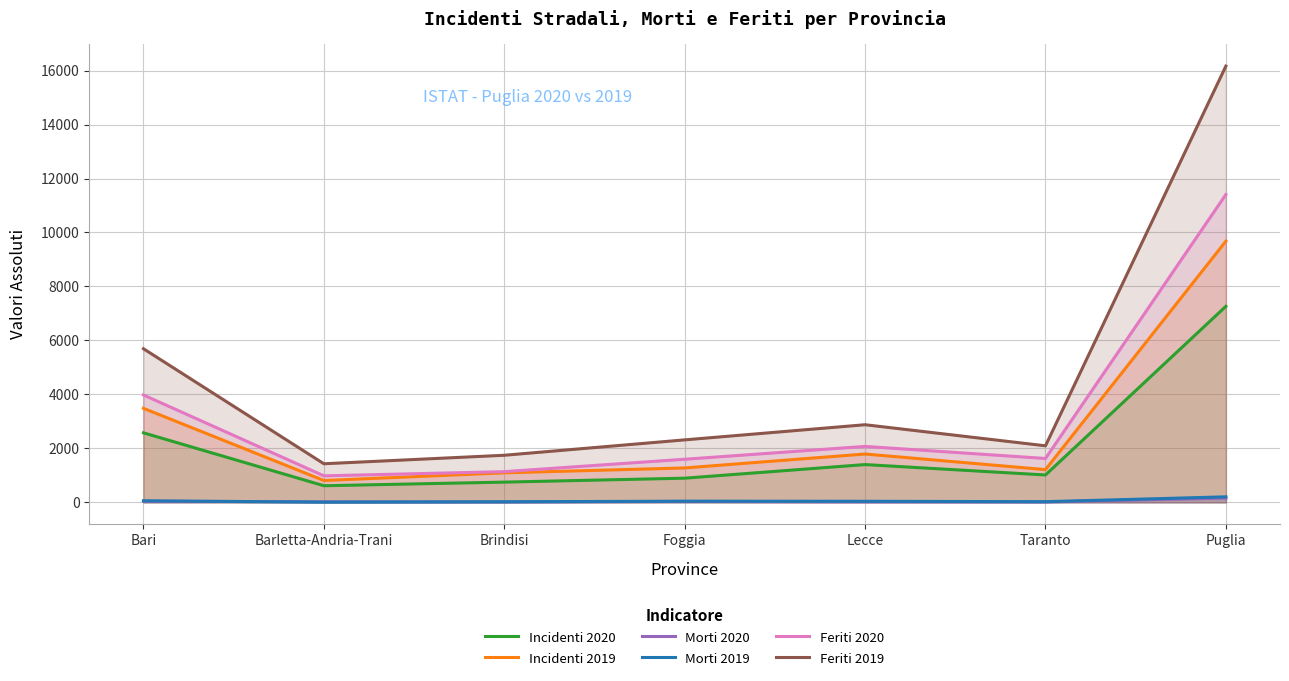

What is the spread (max minus min) of values at Foggia?

2280